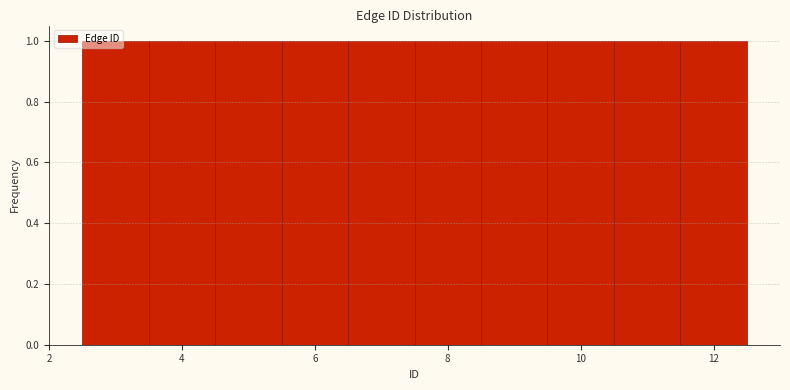

Reading left to right, transcribe this chart: for each bar, give the range it covers on the x-axis and its height. Neither the bar edges nor the heights are printed on the chart, so give them approximately, as read against the axes.

2.5 to 3.5: 1
3.5 to 4.5: 1
4.5 to 5.5: 1
5.5 to 6.5: 1
6.5 to 7.5: 1
7.5 to 8.5: 1
8.5 to 9.5: 1
9.5 to 10.5: 1
10.5 to 11.5: 1
11.5 to 12.5: 1